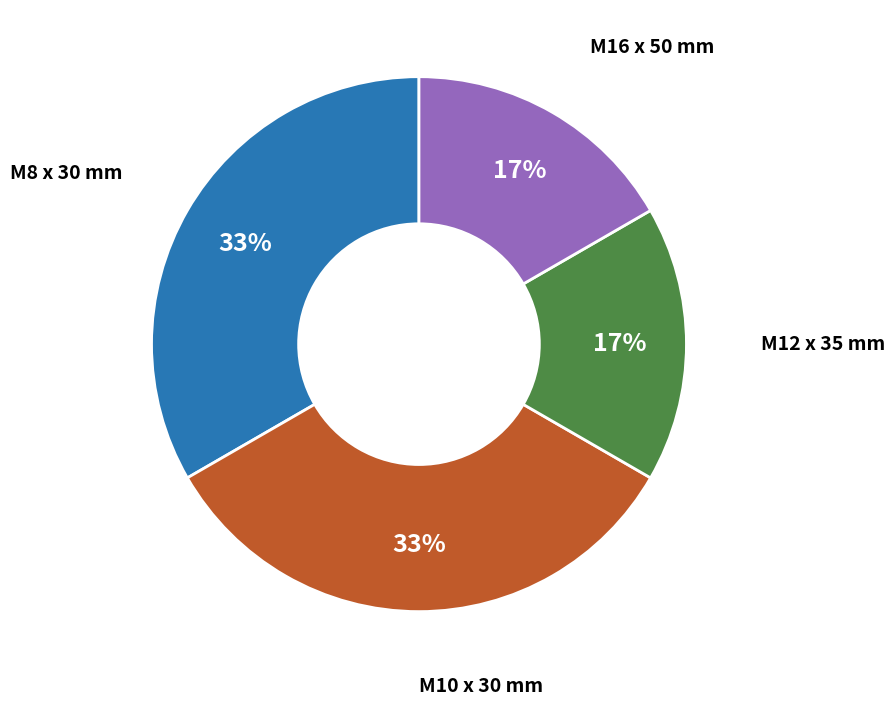

To the nearest percent, what is the average slice percentage?

25%